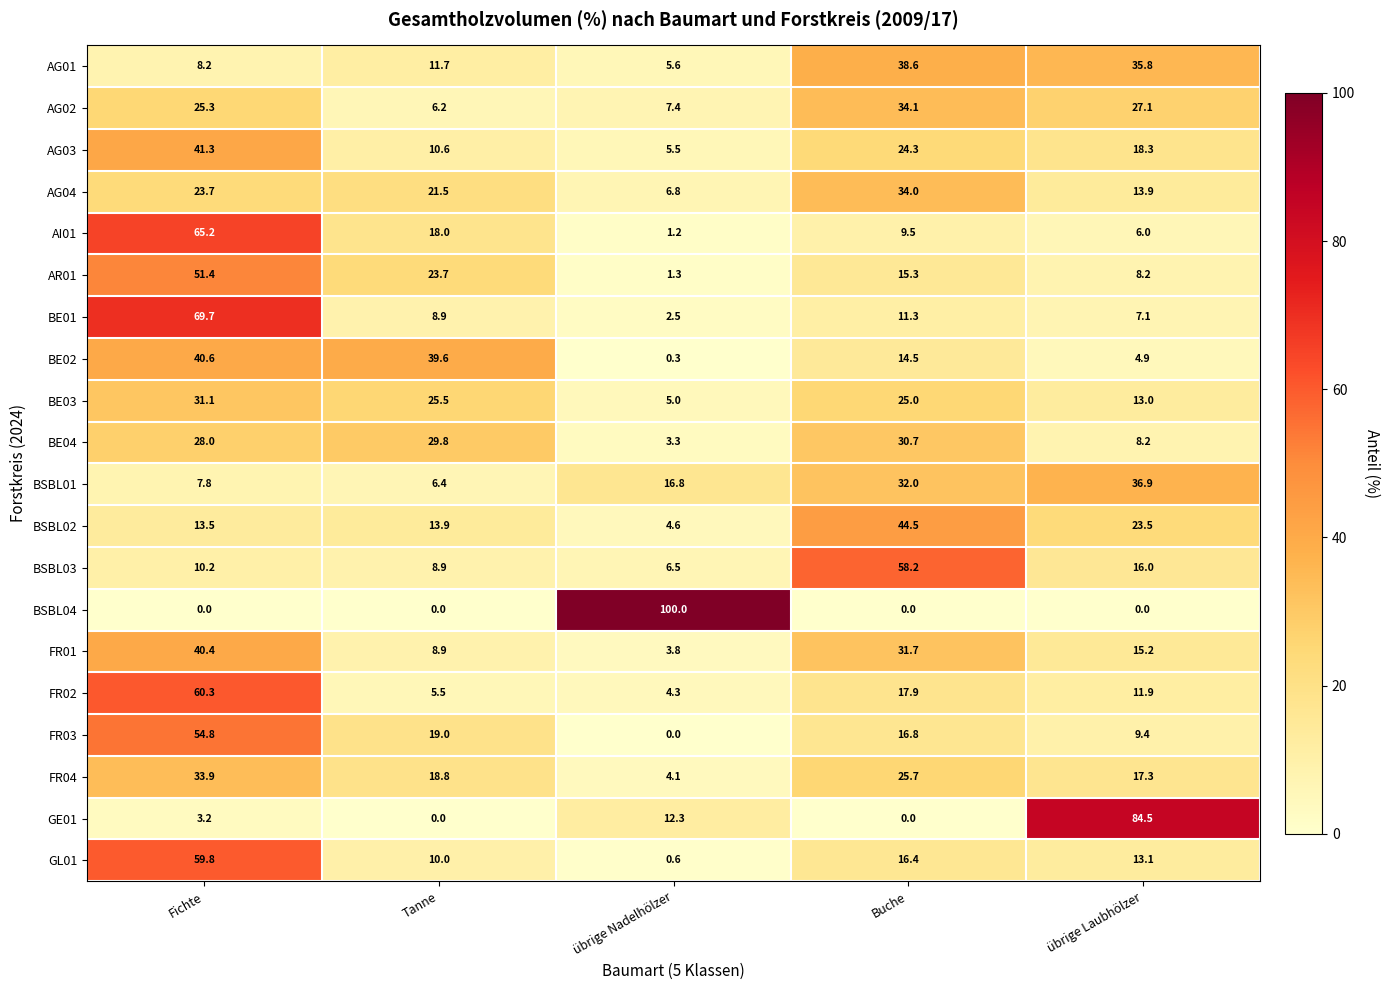

List the series in order of their peak value, highest first.

BSBL04, GE01, BE01, AI01, FR02, GL01, BSBL03, FR03, AR01, BSBL02, AG03, BE02, FR01, AG01, BSBL01, AG02, AG04, FR04, BE03, BE04